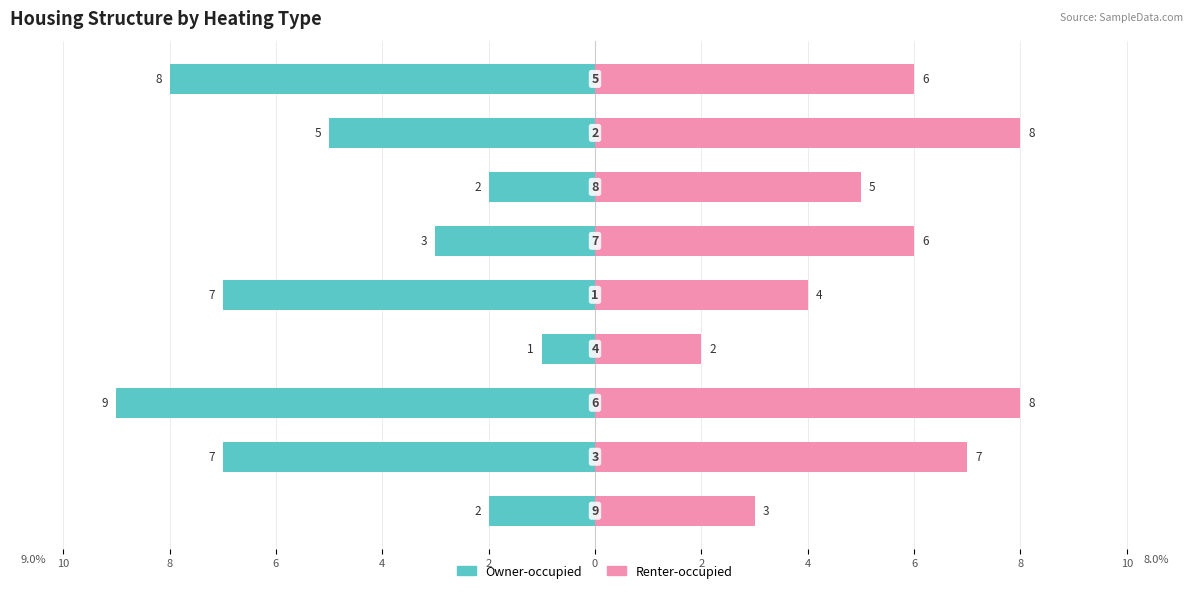

Rank the series at 0 from highest to lowest value.

Renter-occupied, Owner-occupied